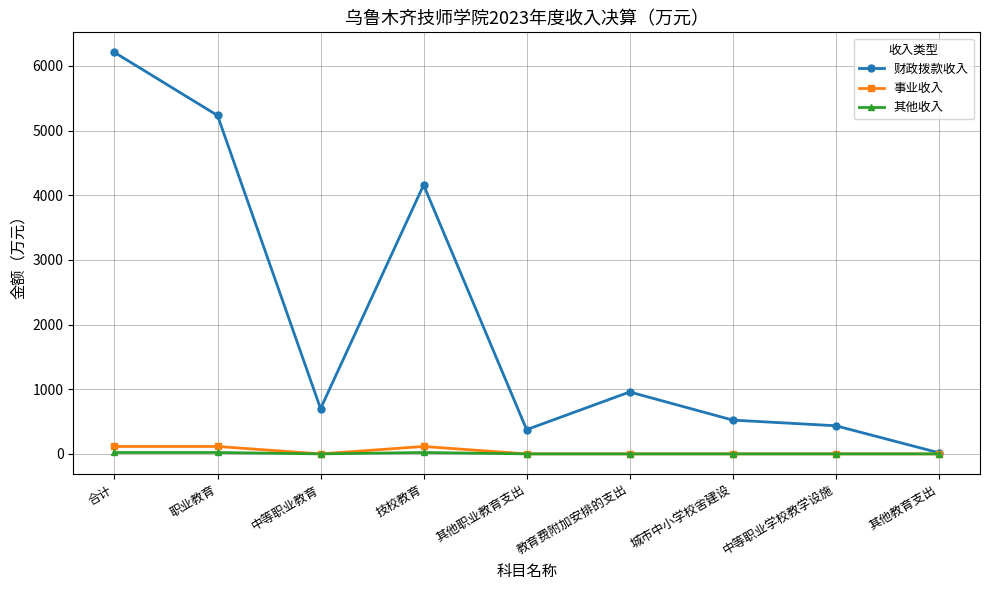

Between 技校教育 and 其他教育支出, which series saw the biggest shift?

财政拨款收入